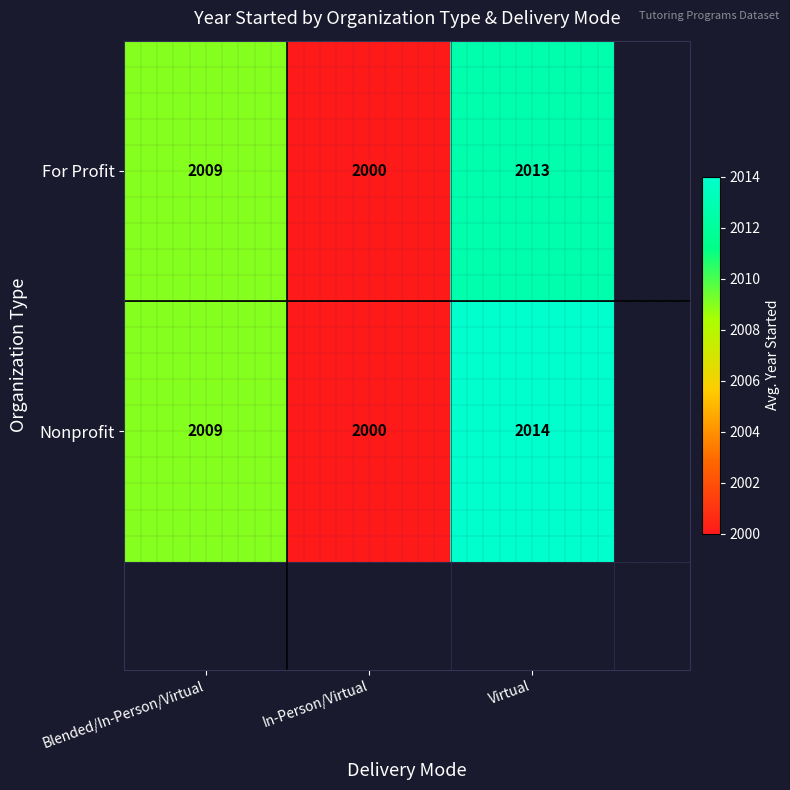

Count the Nonprofit values in the range 2000 to 2014.

3